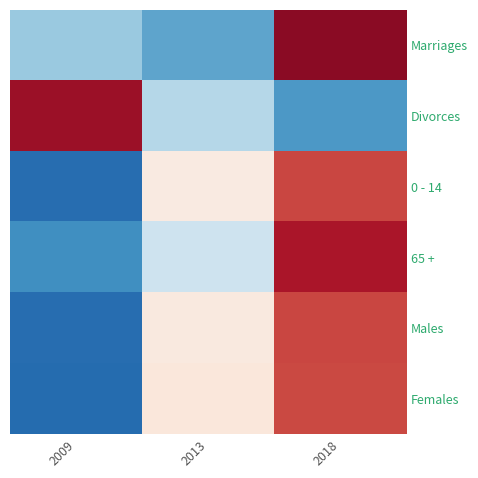

List the series in order of their peak value, highest first.

Marriages, Divorces, 65 +, 0 - 14, Males, Females